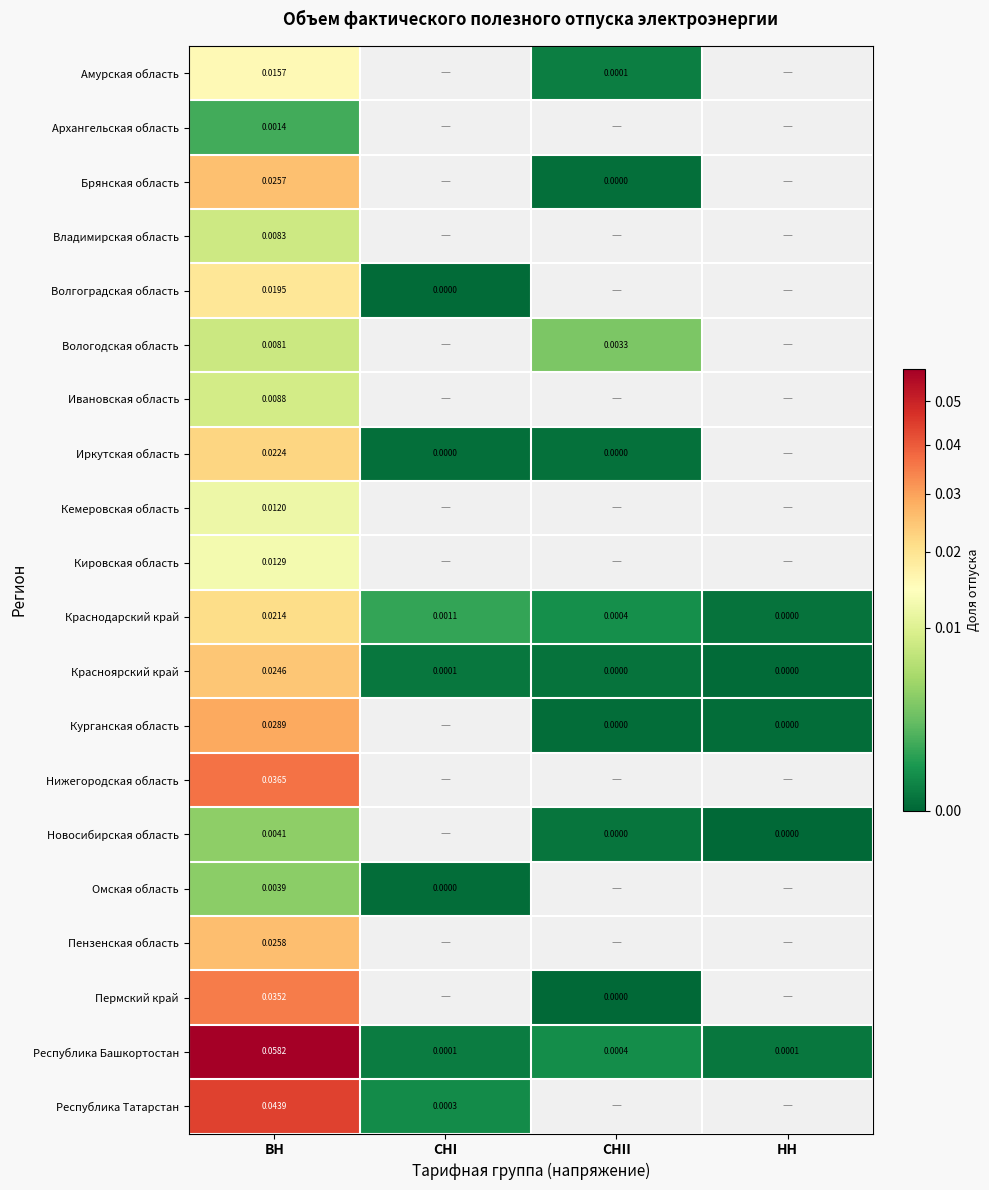

At ВН, list the series in order from largest to smallest.

Республика Башкортостан, Республика Татарстан, Нижегородская область, Пермский край, Курганская область, Пензенская область, Брянская область, Красноярский край, Иркутская область, Краснодарский край, Волгоградская область, Амурская область, Кировская область, Кемеровская область, Ивановская область, Владимирская область, Вологодская область, Новосибирская область, Омская область, Архангельская область